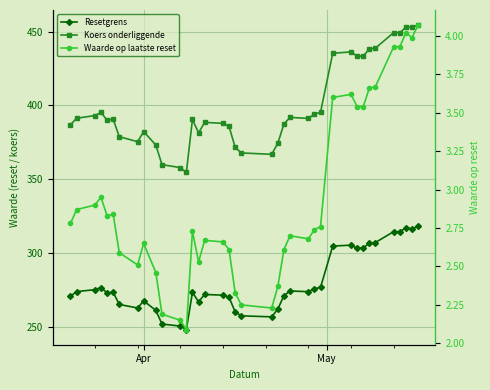

What are all the series names shown in the legend?

Resetgrens, Koers onderliggende, Waarde op laatste reset